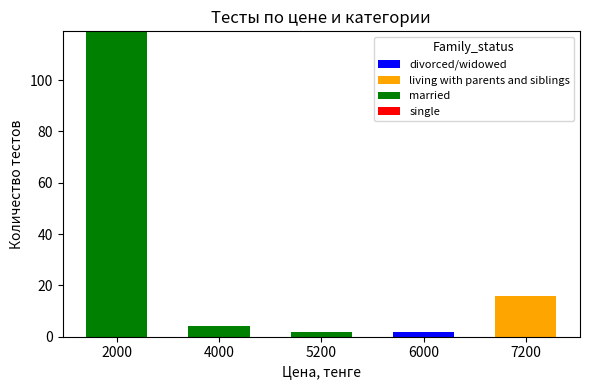

At which category is the sum across all series the highest?

2000